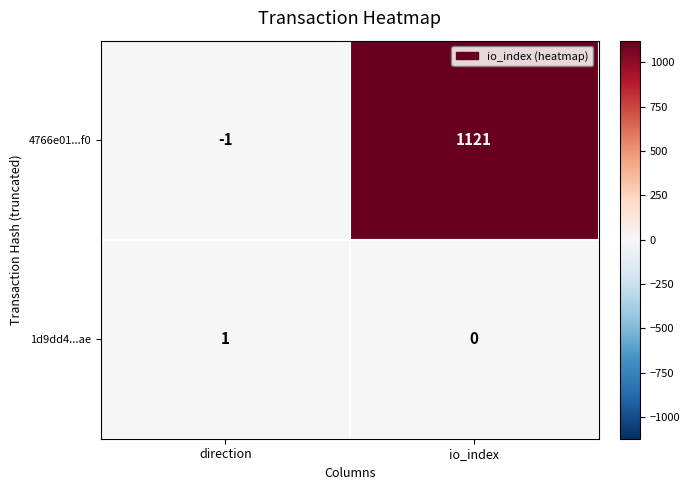

How many values in 4766e01...f0 are below zero?

1